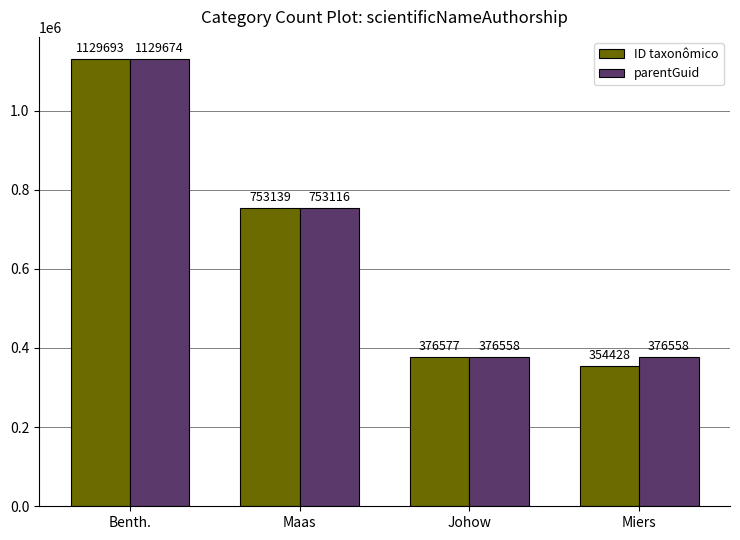

What is the spread (max minus min) of values at Benth.?

19